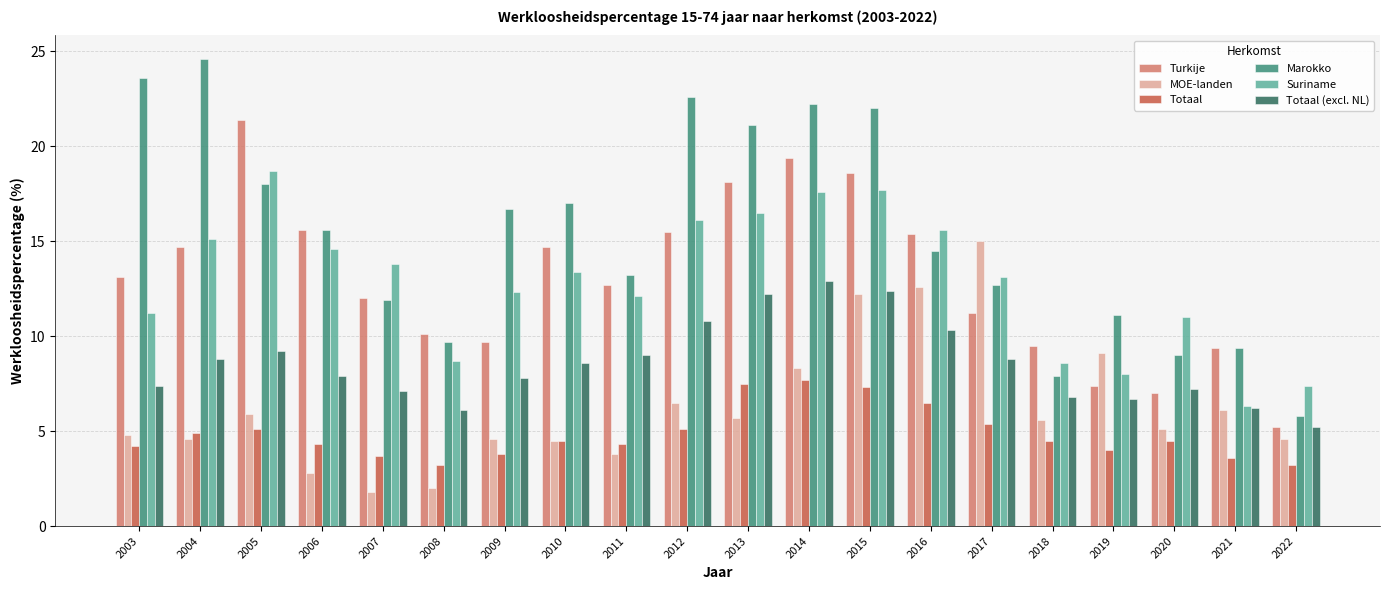

Which series has the largest range (max minus min)?

Marokko